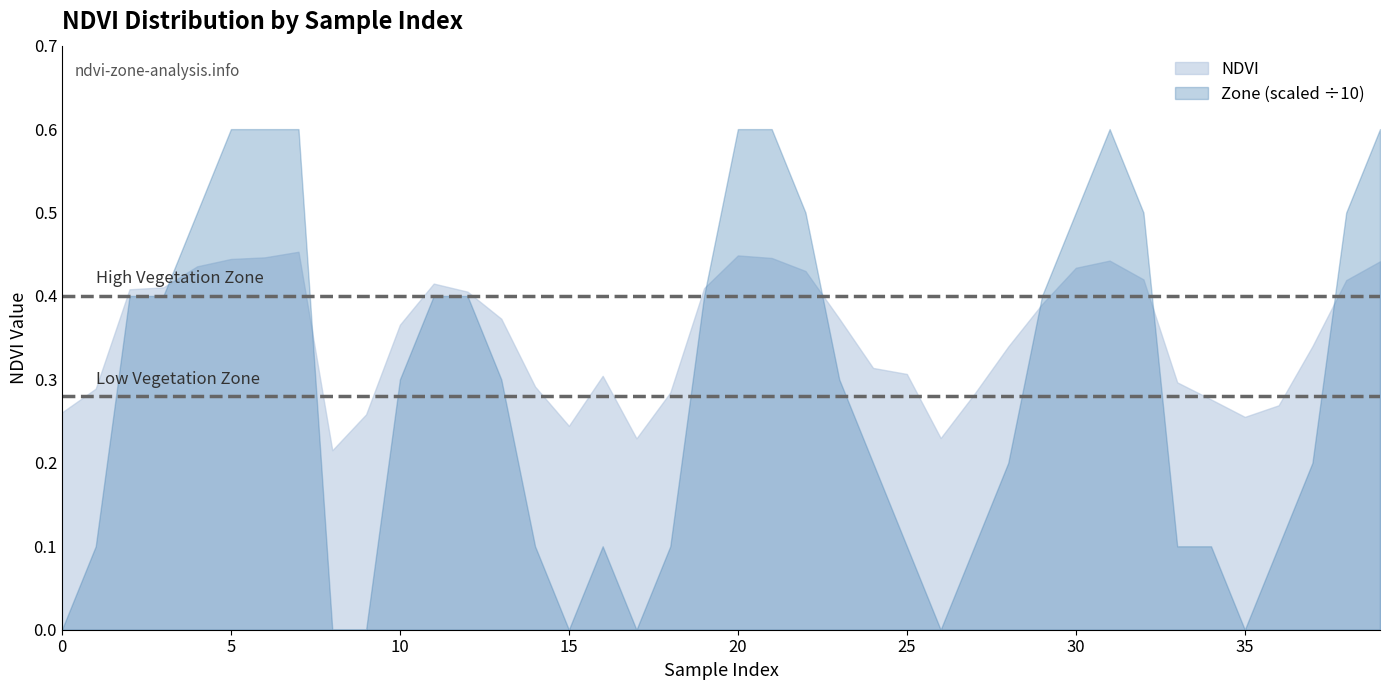

What is the value of the 26th point from the left?

0.3